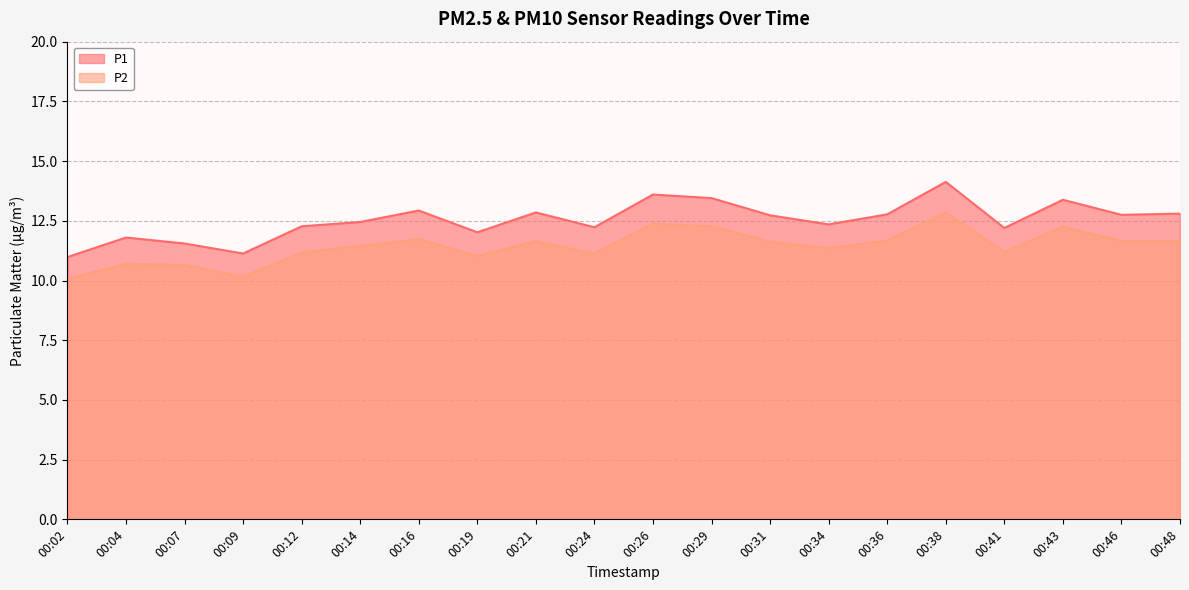

What value does the P2 series have at 00:07?

10.7